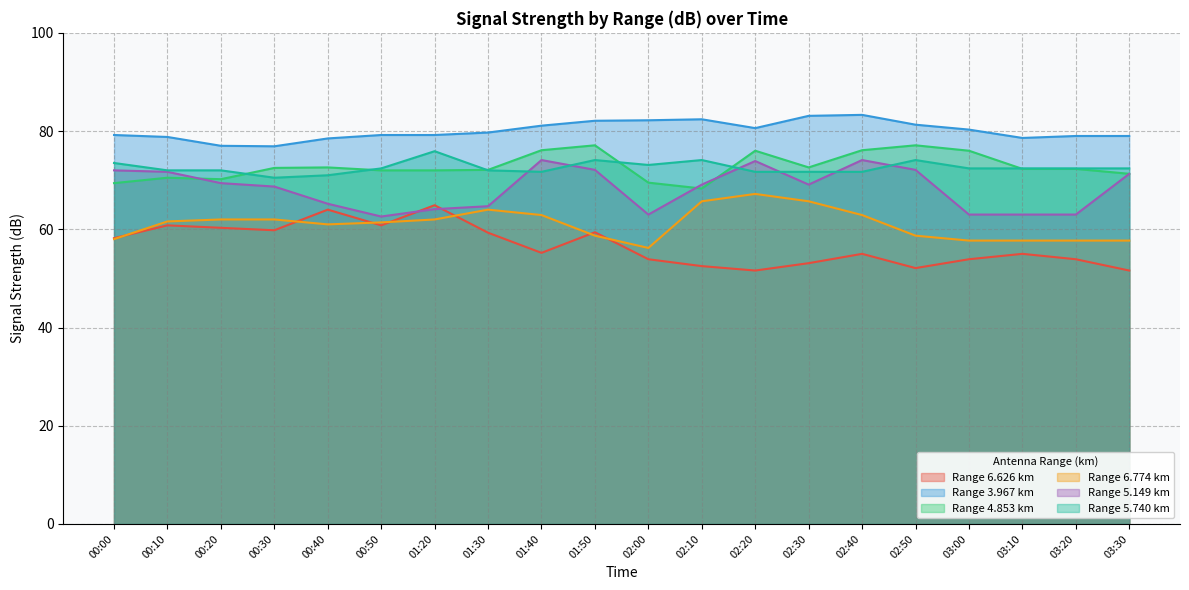

Where is the first local minimum for   3.967?

00:30